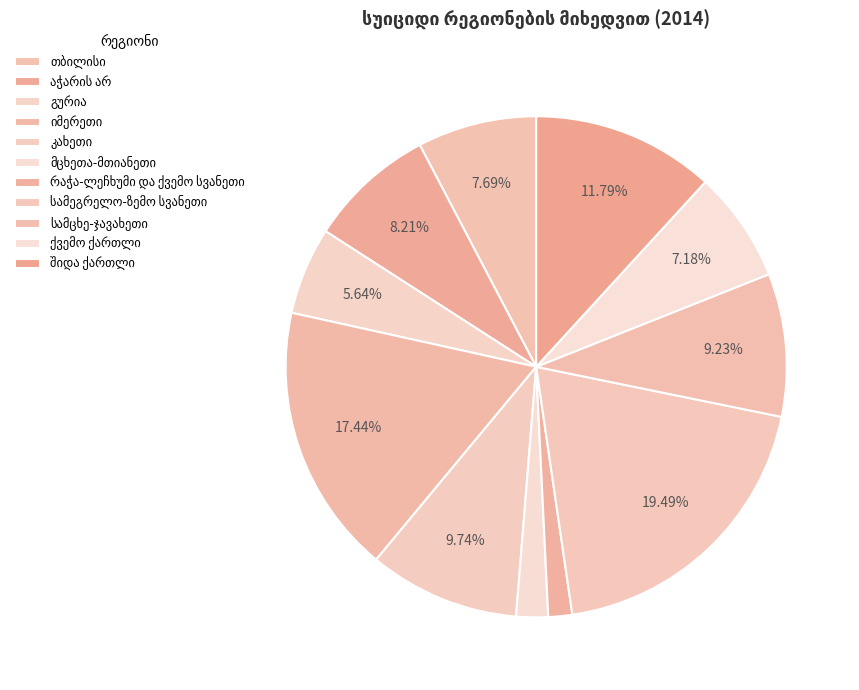

Count the number of slices in the pie.

11